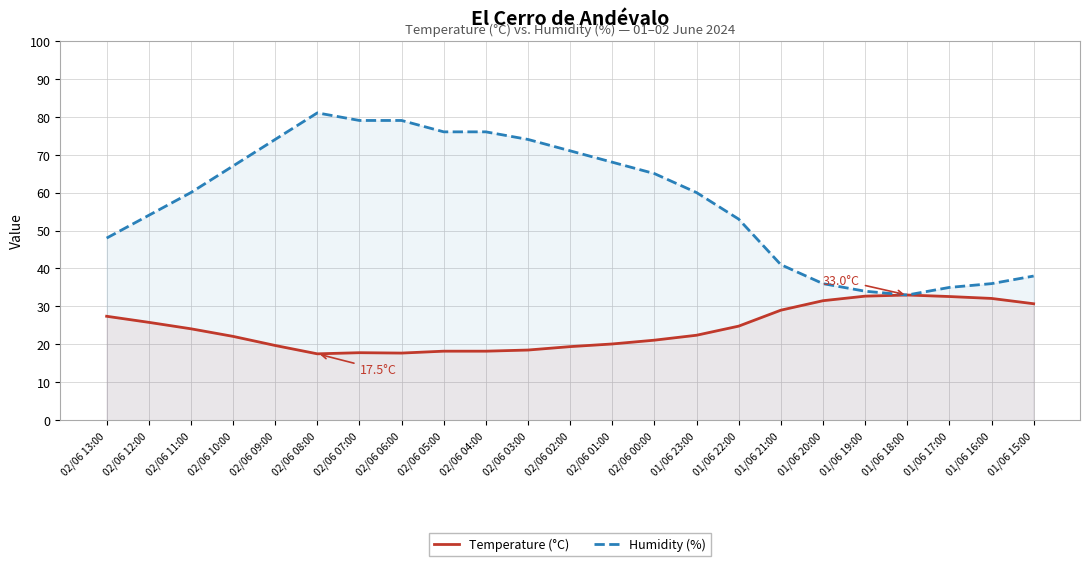

How many lines are shown in the chart?

2